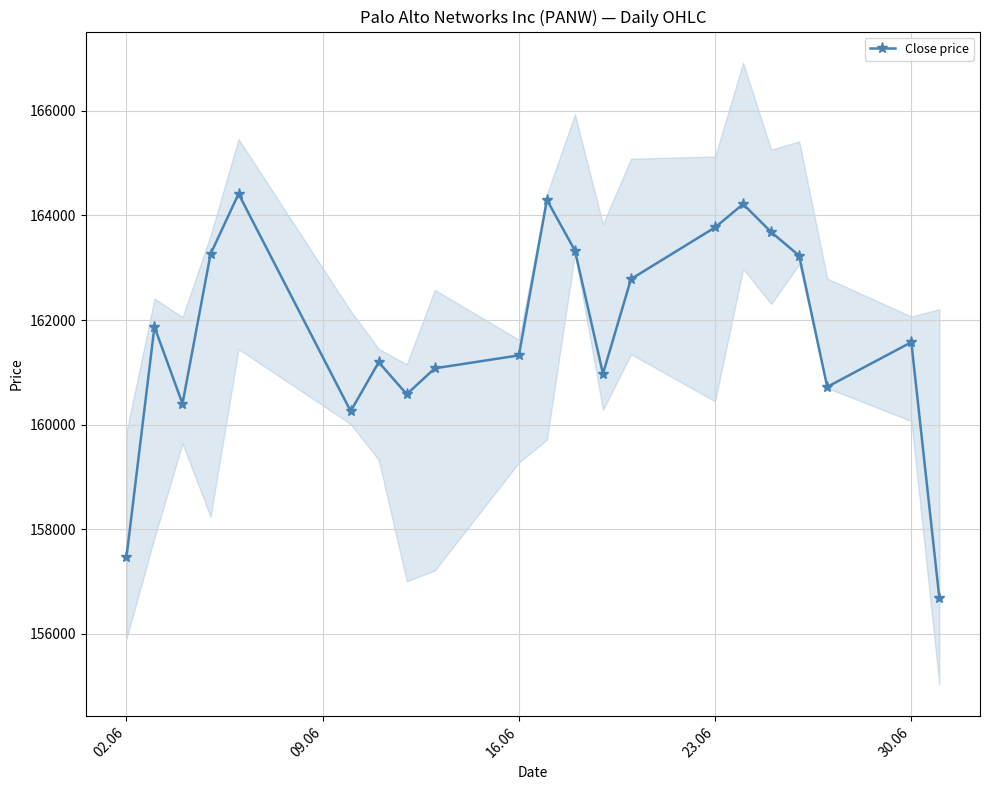

Reading left to right, what are all the values shown in this chart?

157462	161871	160401	163260	164414	160258	161195	160582	161078	161325	164297	163329	160974	162785	163772	164218	163682	163230	160723	161577	156686